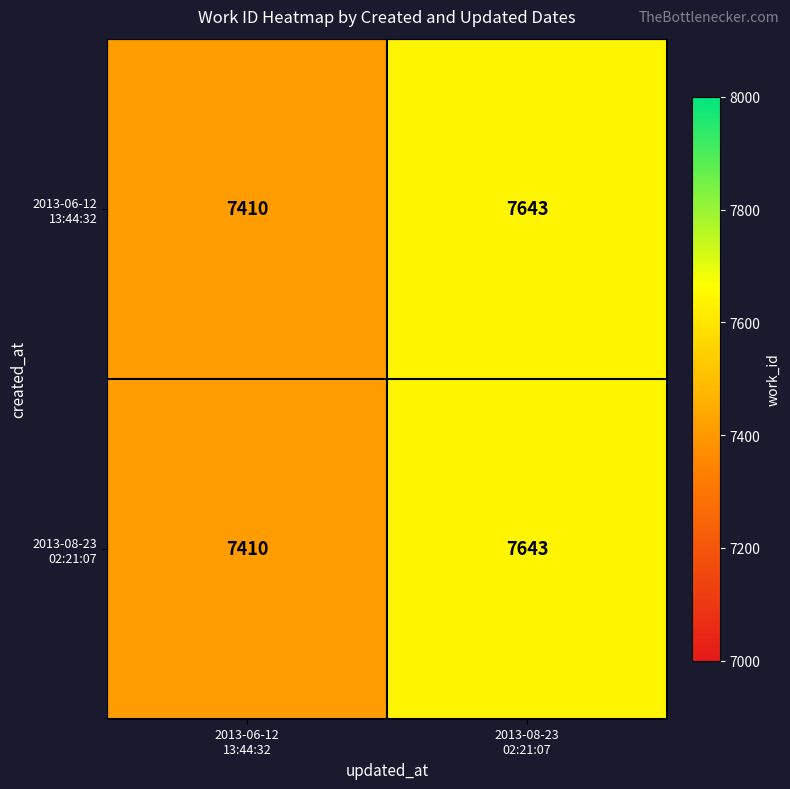

What is the greatest value displayed?

7643